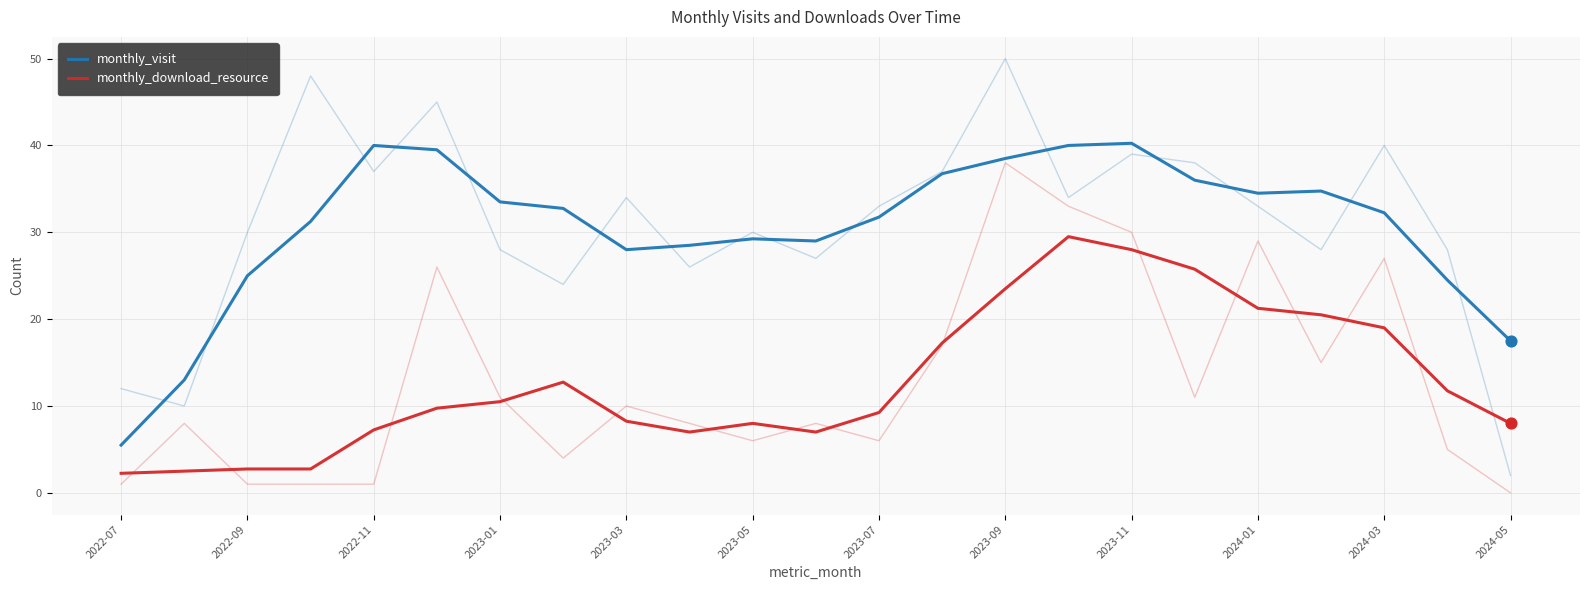

Which series reaches the minimum Y coordinate?

monthly_download_resource